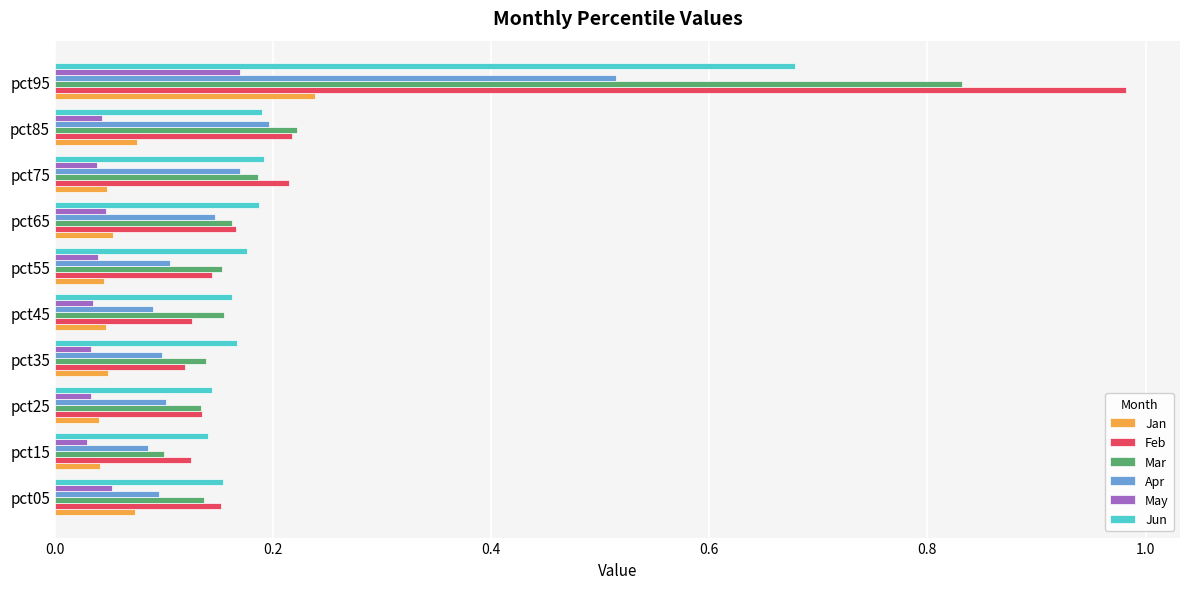

Which series has the widest spread of values?

Feb